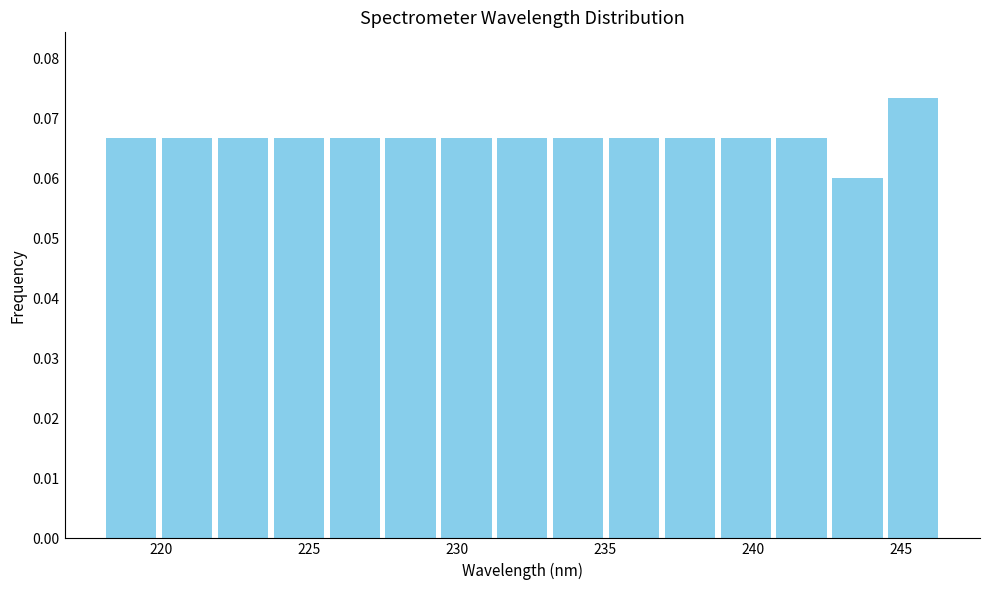

Around what value on the x-axis is the tallest bar? Give the approximate position of its centre, as read against the axis.

245.5